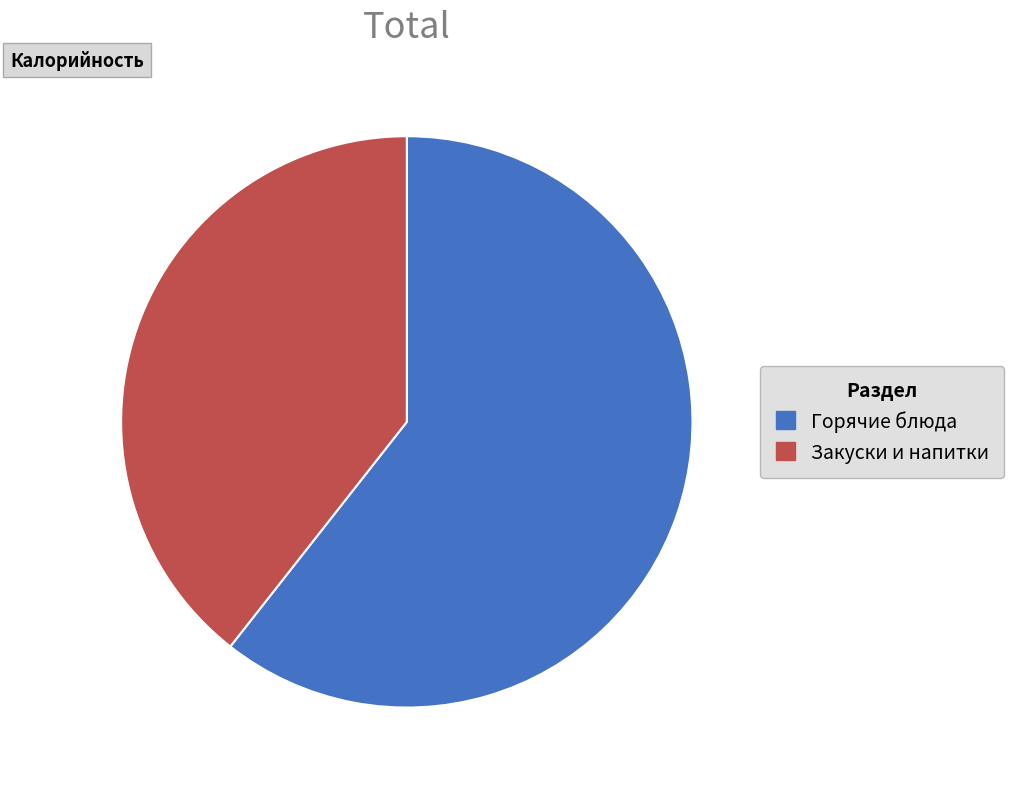

Count the number of slices in the pie.

2